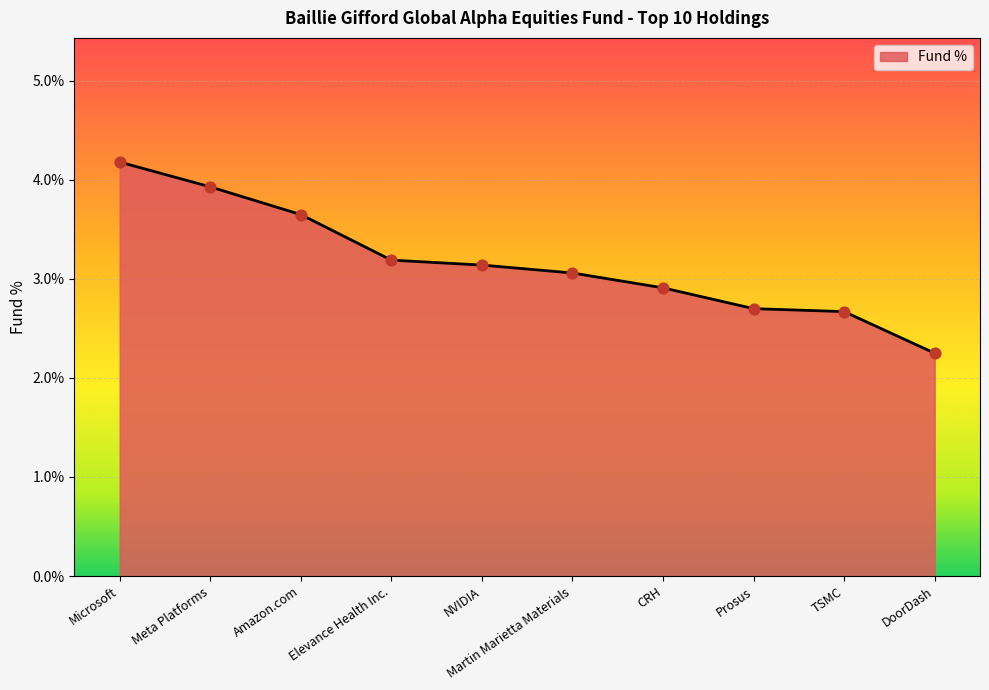

Between Elevance Health Inc. and DoorDash, which is larger?

Elevance Health Inc.